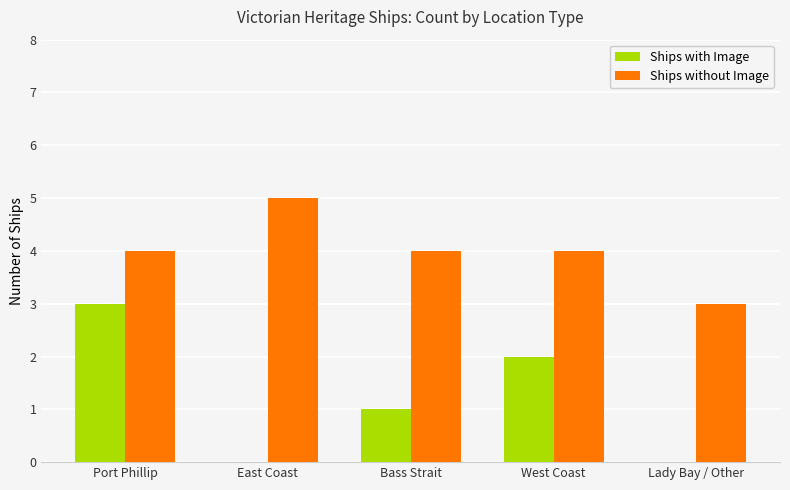

What value does the Ships without Image series have at Bass Strait?

4